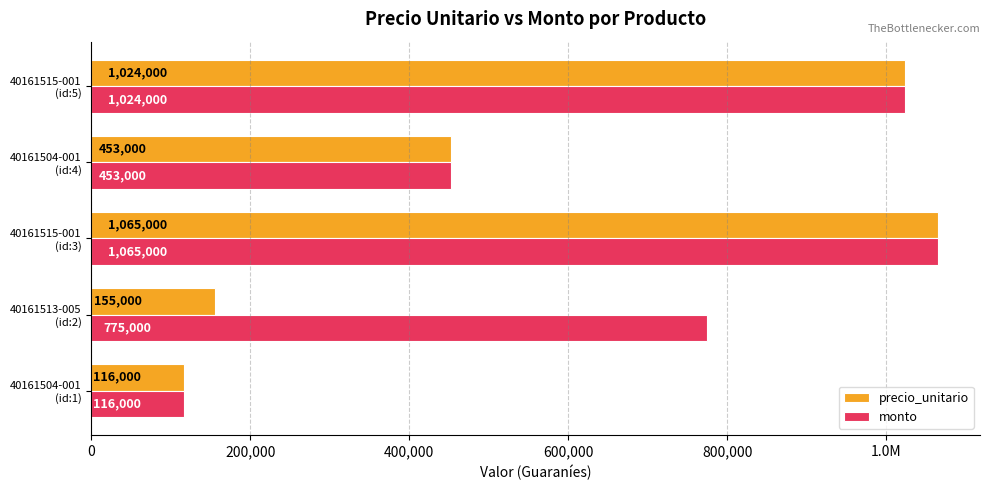

What are all the series names shown in the legend?

precio_unitario, monto